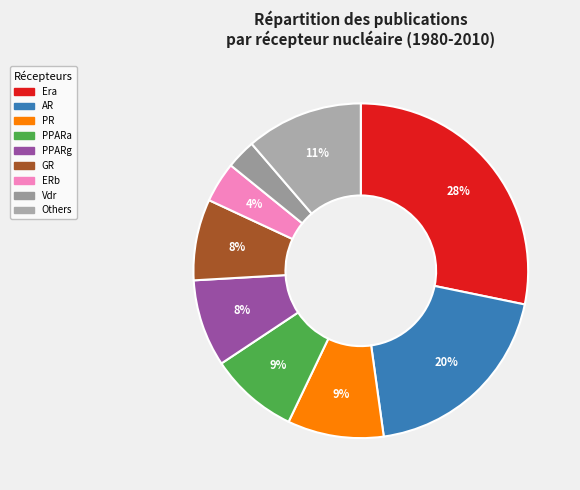

Count the number of slices in the pie.

9